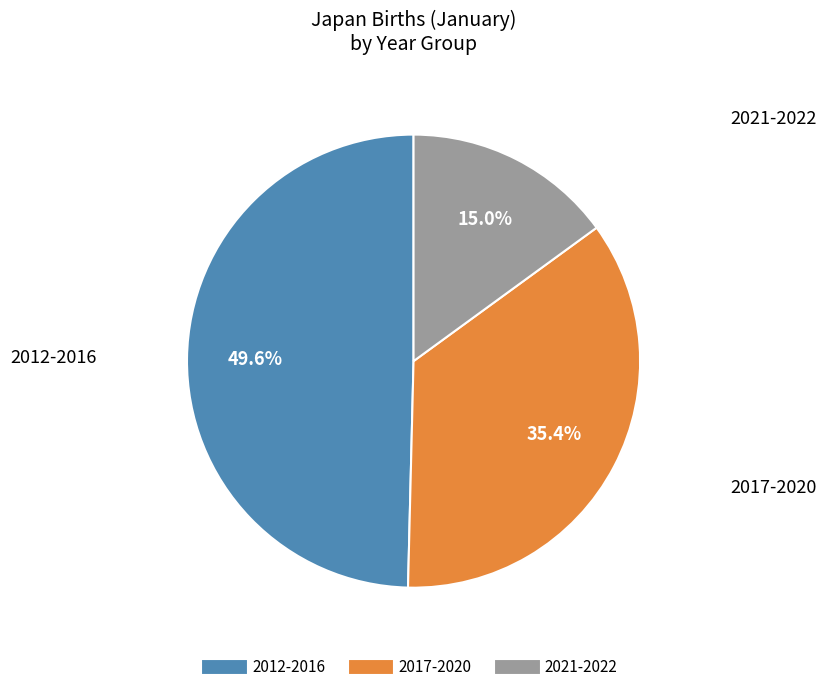

Is there any slice that represents more than half of the pie?

No